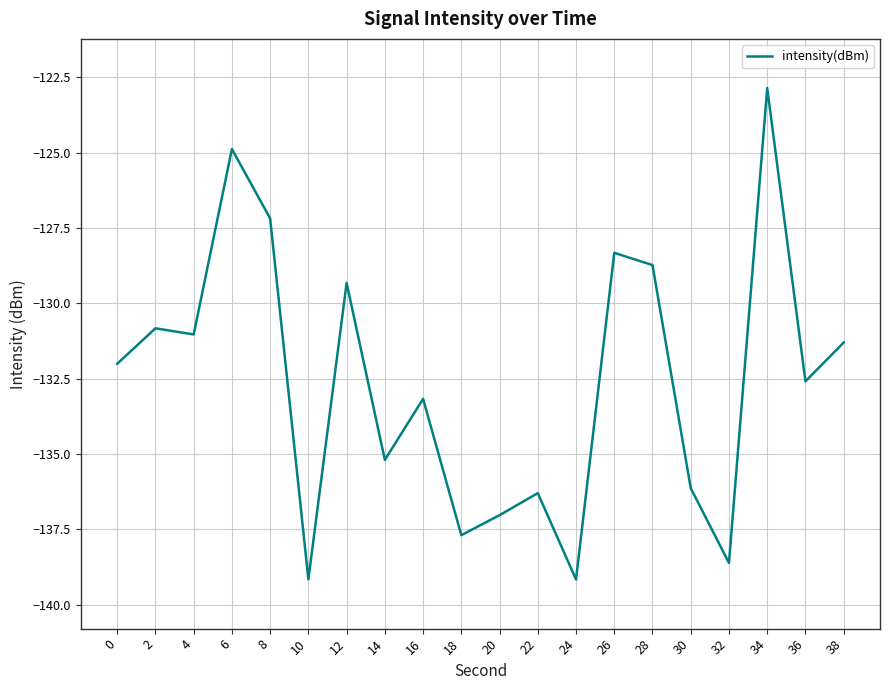

Which has a higher value, 22 or 4?

4